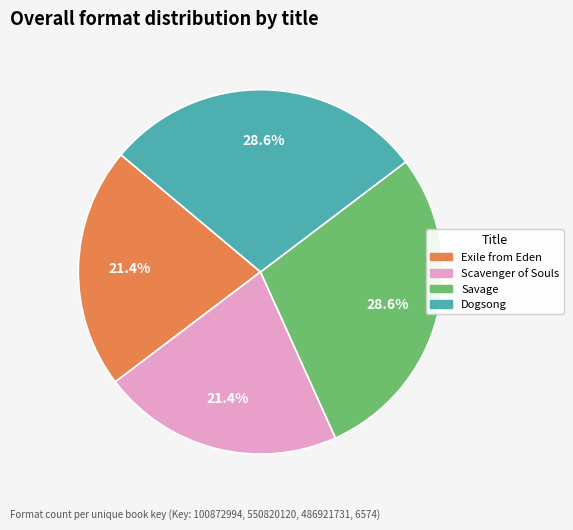

Approximately how many times larger is the value at Scavenger of Souls compared to Exile from Eden?

1.0